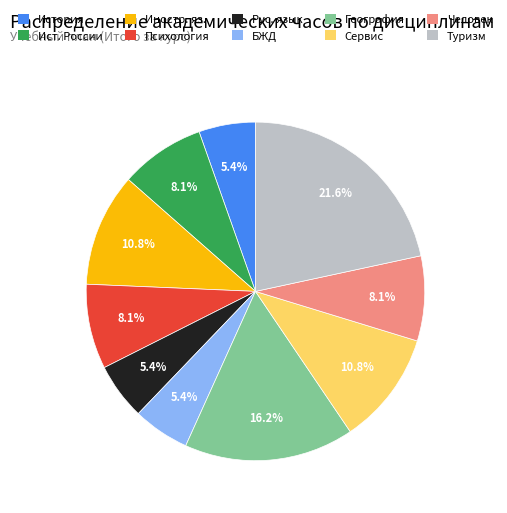

How many slices are in this pie chart?

10